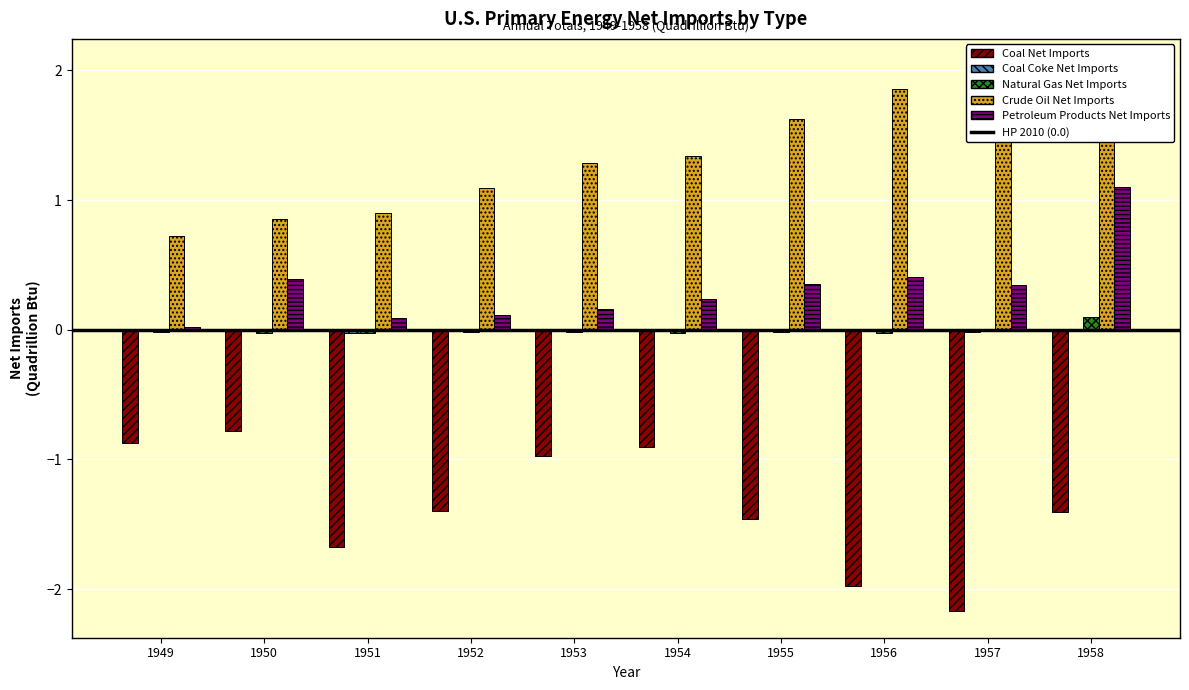

How many data points in Natural Gas Net Imports are less than 0?

9